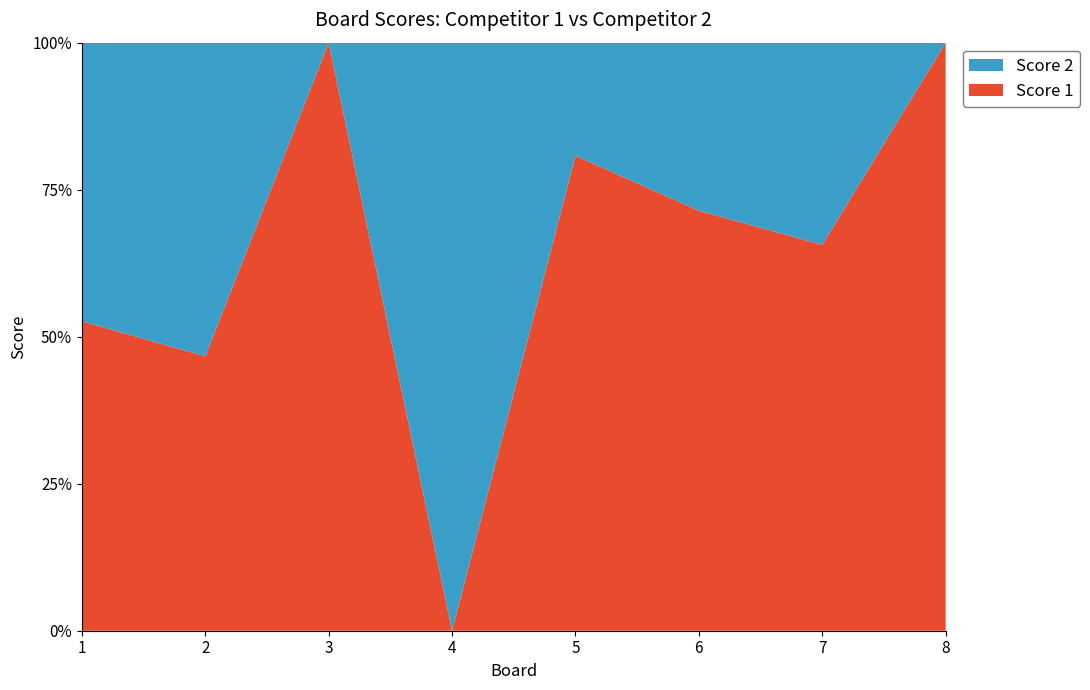

Reading right to left, extract all data points from this chart.

Score 1: 8=25	7=21	6=20	5=21	4=0	3=25	2=7	1=20
Score 2: 8=0	7=11	6=8	5=5	4=25	3=0	2=8	1=18